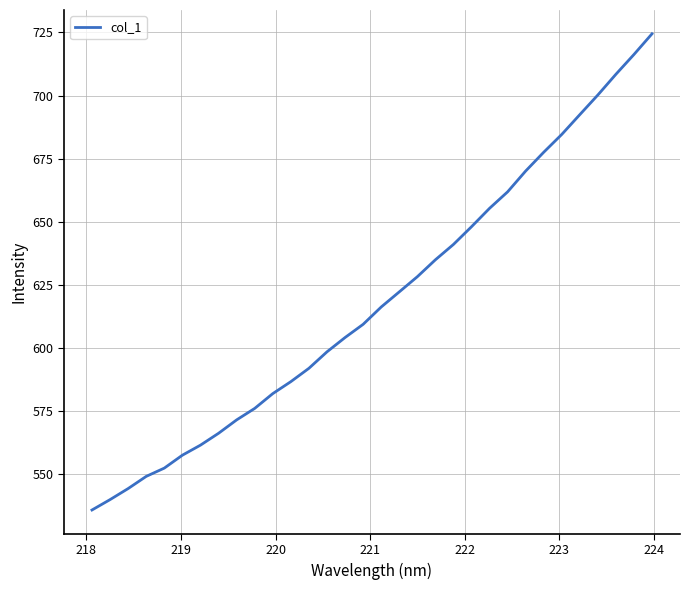

What is the maximum value shown in the chart?

724.5